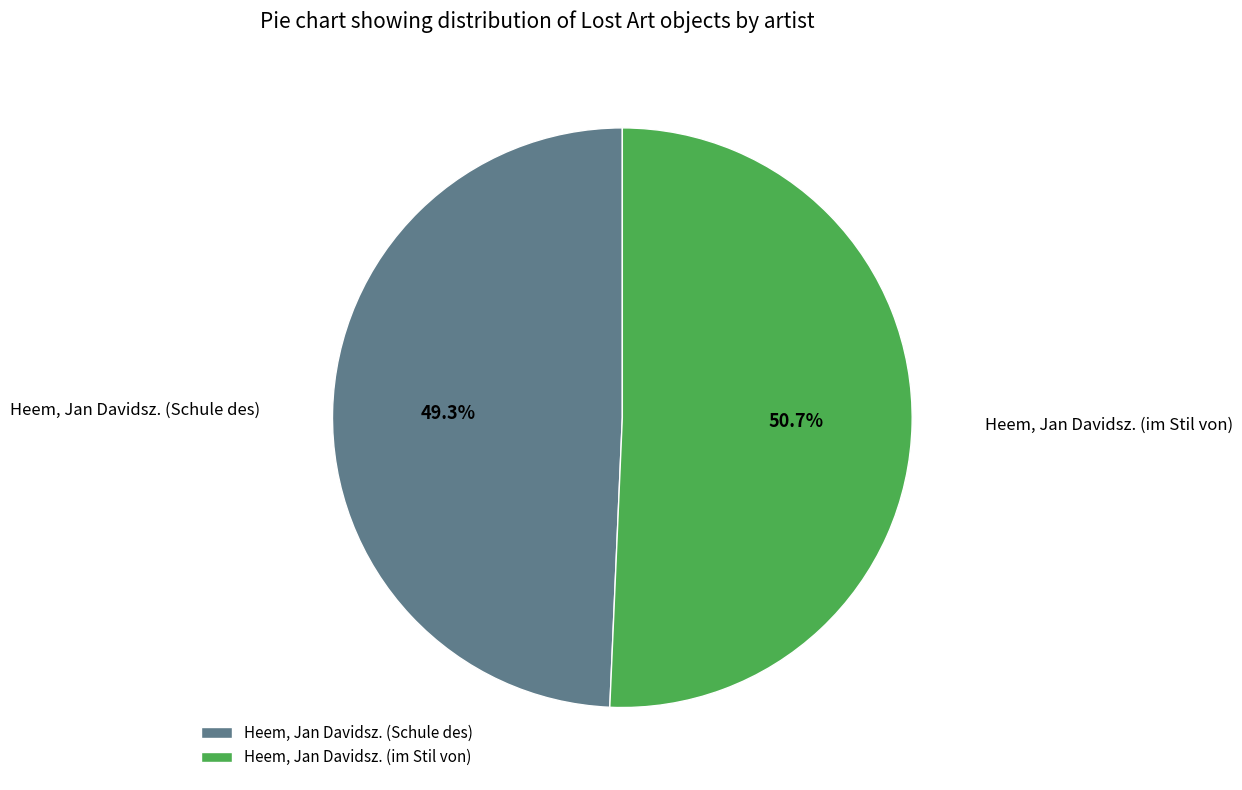

The Heem, Jan Davidsz. (im Stil von) slice represents 51% of the pie. True or false?

True